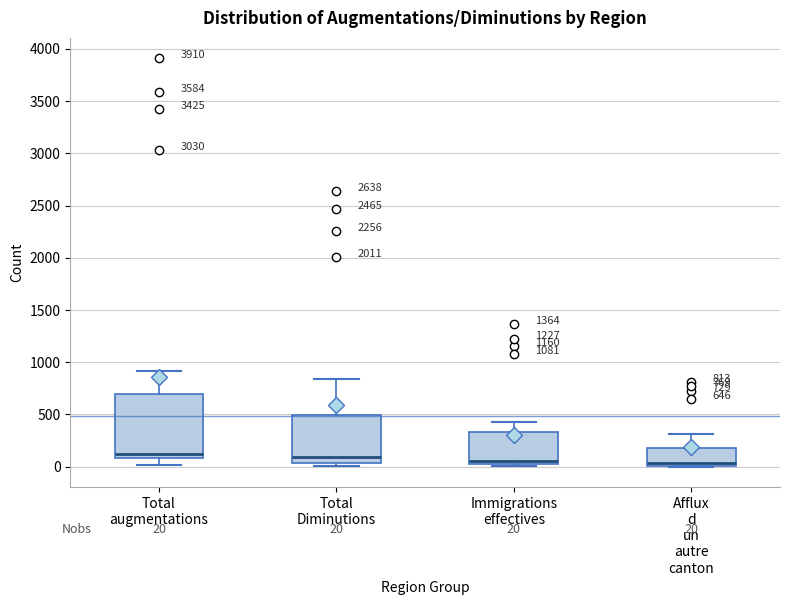

Comparing the boxes themselves (not the whiskers), which one is the tallest?

Total augmentations